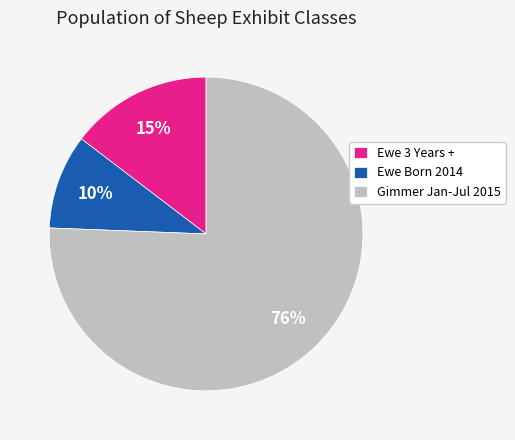

True or false: Ewe Born 2014 accounts for 21% of the total.

False